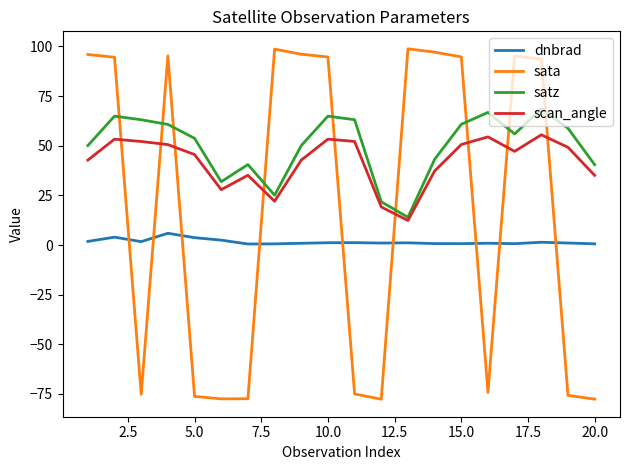

What is the highest value of the scan_angle series?

55.5